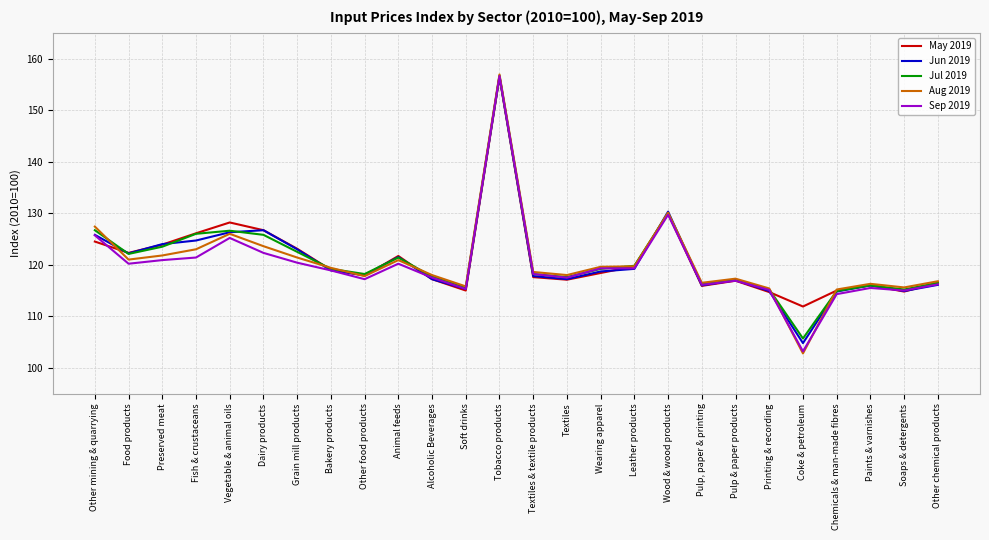

What is the maximum value shown in the chart?

156.9